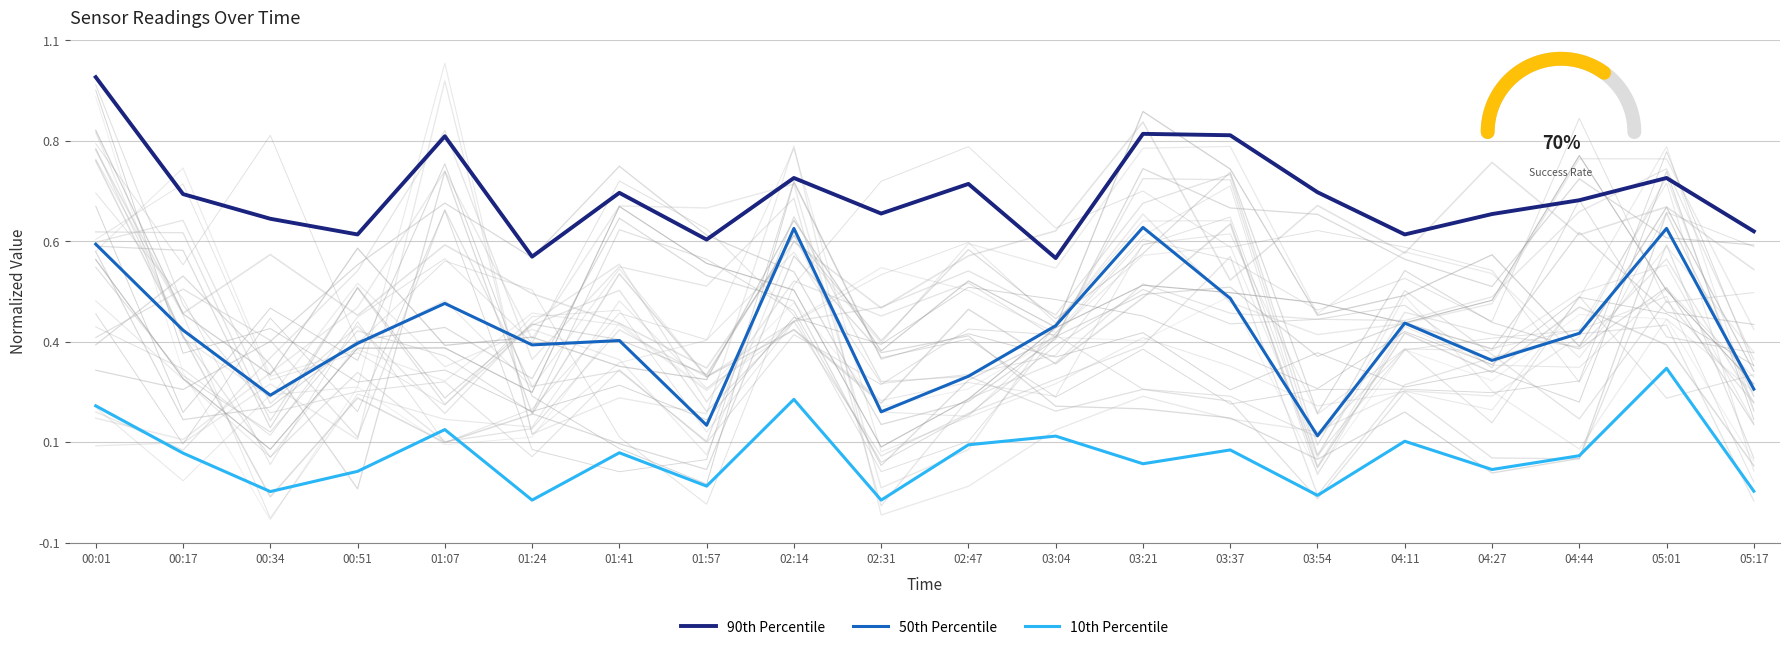

What is the difference between the 50th Percentile values at 01:24 and 00:34?

0.1